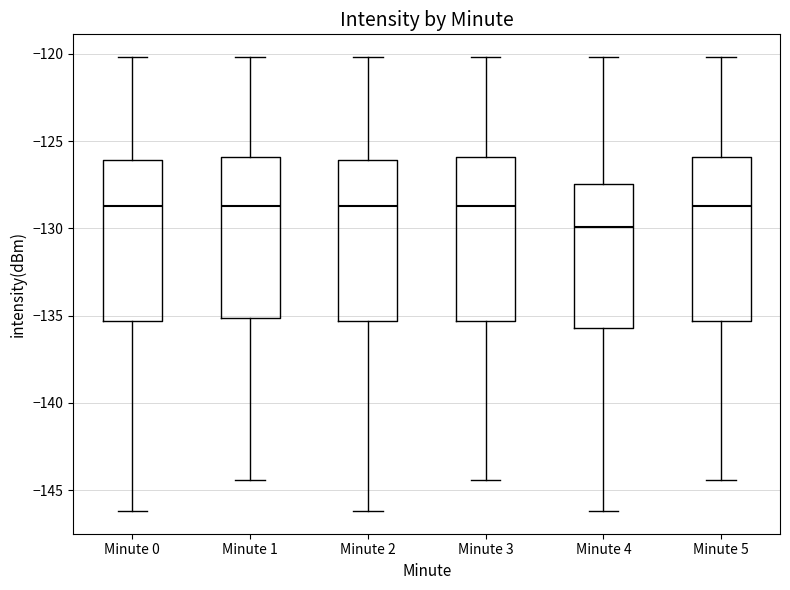

Reading left to right, transcribe this box plot: for each box, give where its median line is, the range the box spans, and where its two whiskers end, as read against the y-axis. The values are not printed on the chart, so give them approximately, as read against the axis.

Minute 0: median -128.5, box -135.5 to -126.0, whiskers -146.0 to -120.0
Minute 1: median -128.5, box -135.0 to -126.0, whiskers -144.5 to -120.0
Minute 2: median -128.5, box -135.5 to -126.0, whiskers -146.0 to -120.0
Minute 3: median -128.5, box -135.5 to -126.0, whiskers -144.5 to -120.0
Minute 4: median -130.0, box -135.5 to -127.5, whiskers -146.0 to -120.0
Minute 5: median -128.5, box -135.5 to -126.0, whiskers -144.5 to -120.0